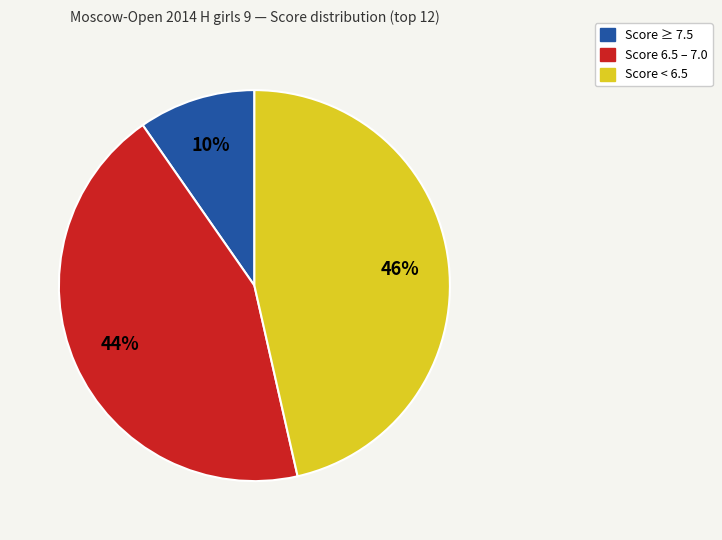

Is there any slice that represents more than half of the pie?

No